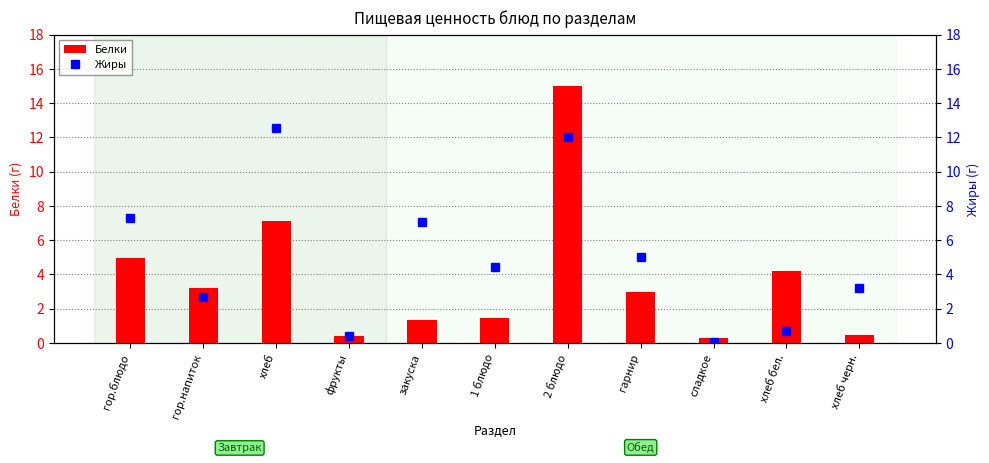

Rank the series at 1 блюдо from lowest to highest value.

Белки, Жиры